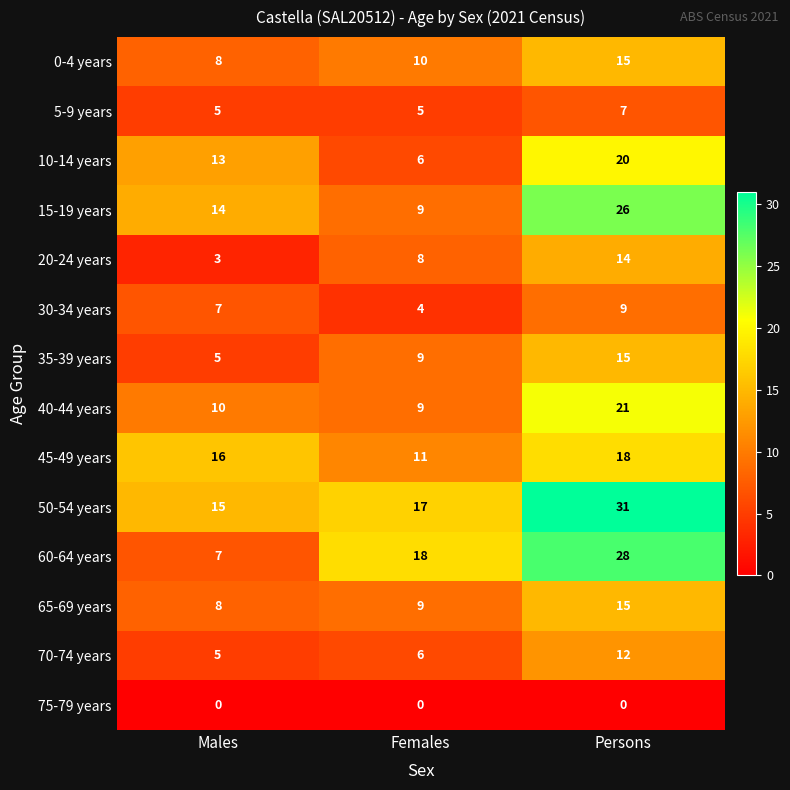

Where is 45-49 years nearest to the value 14?

Males